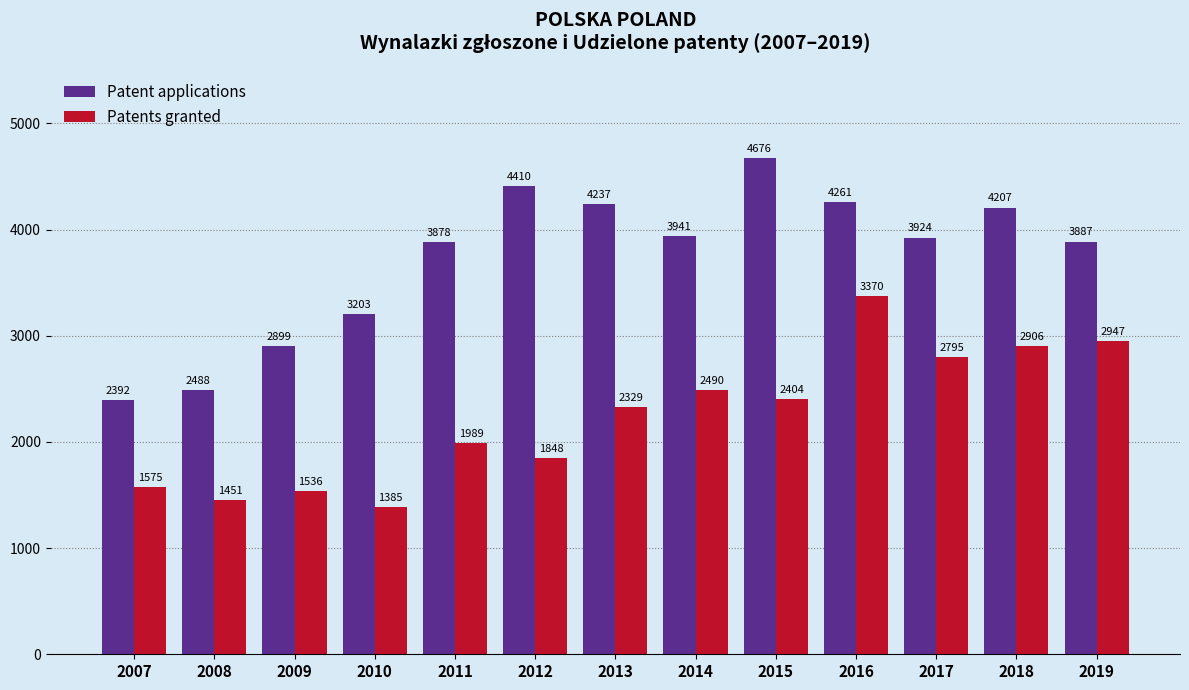

How many bars are there in each group?

2